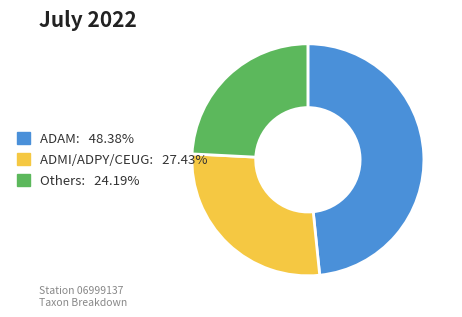

Does any single category account for the majority?

No